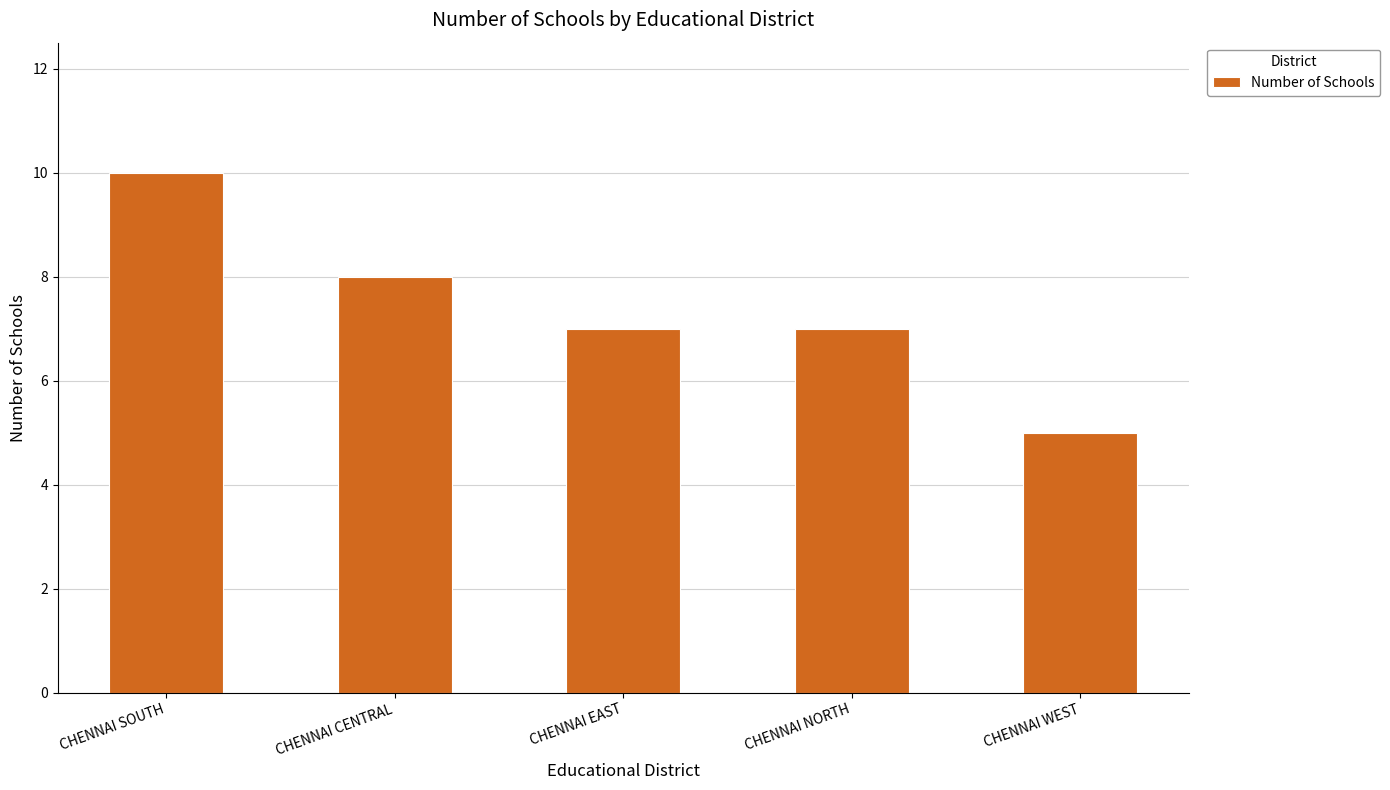

What is the sum of the values at CHENNAI WEST and CHENNAI SOUTH?

15